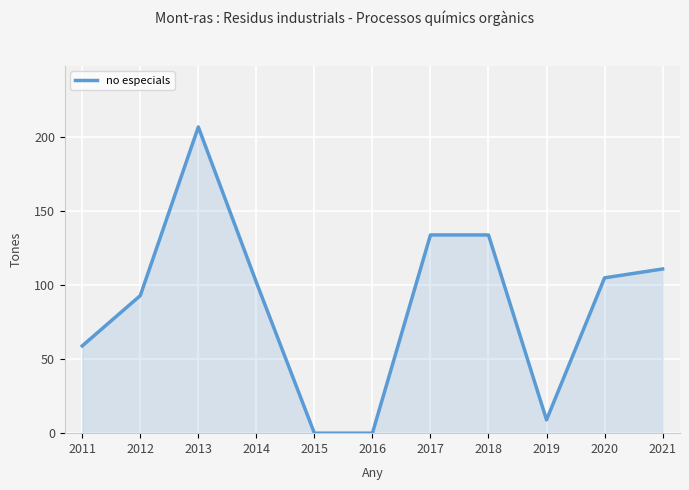

What is the change in value from 2014 to 2015?

-102